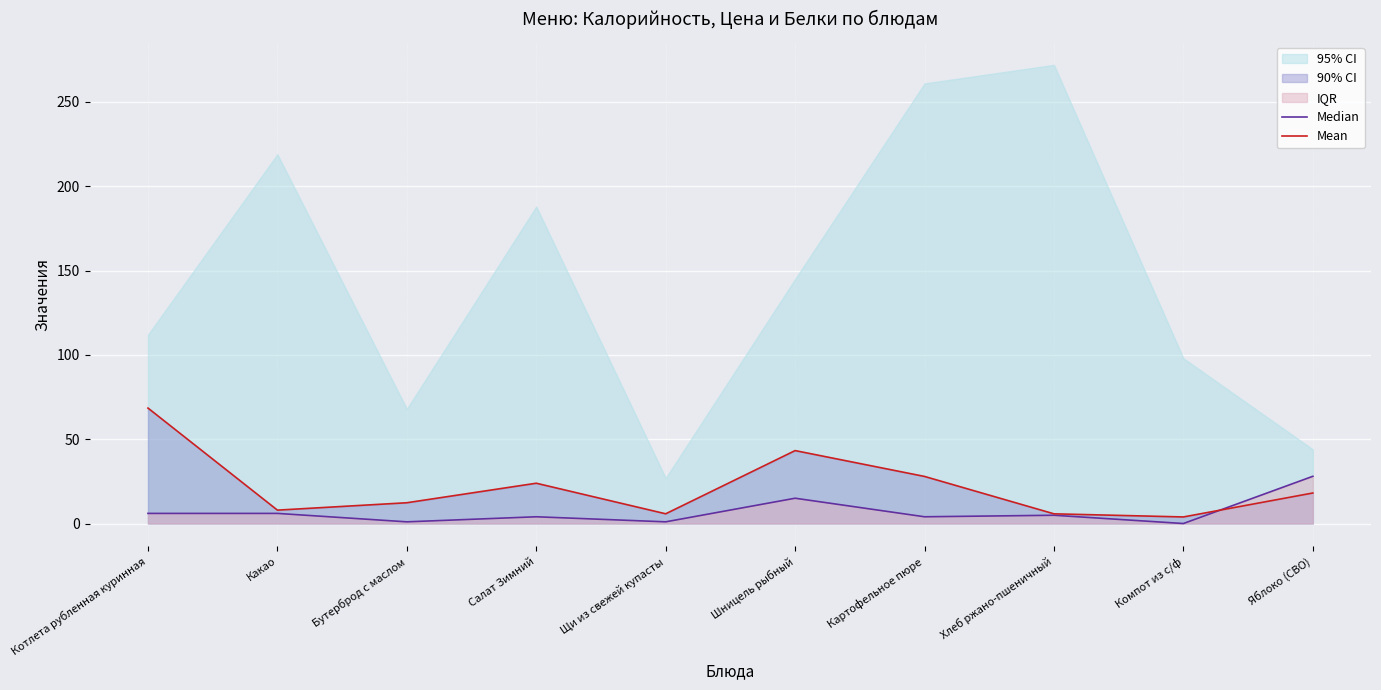

True or false: Median and Mean cross at least once.

True